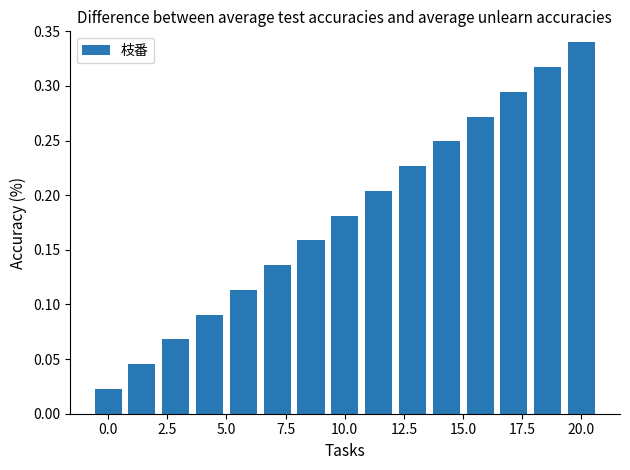

Does the chart contain any negative values?

No